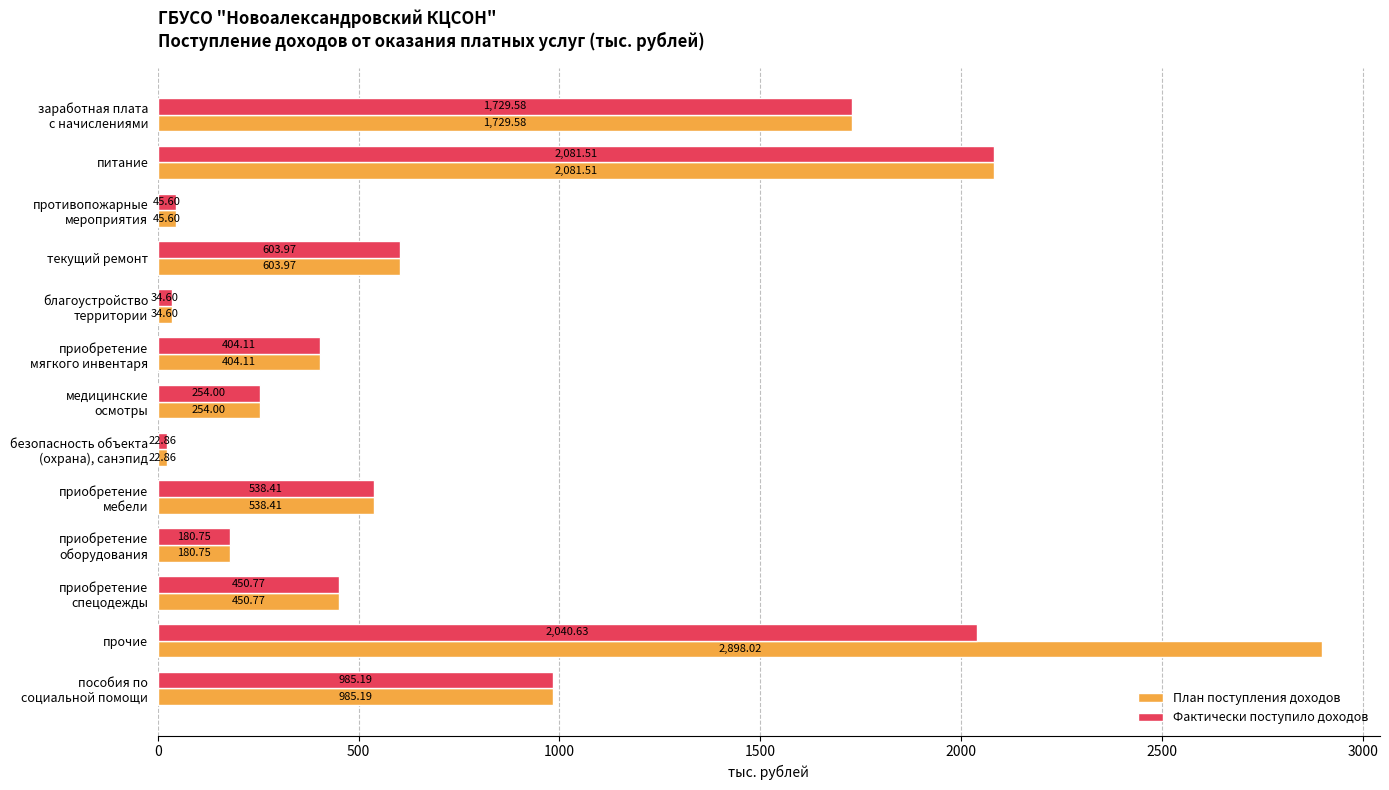

List the series in order of their peak value, highest first.

План поступления доходов, Фактически поступило доходов